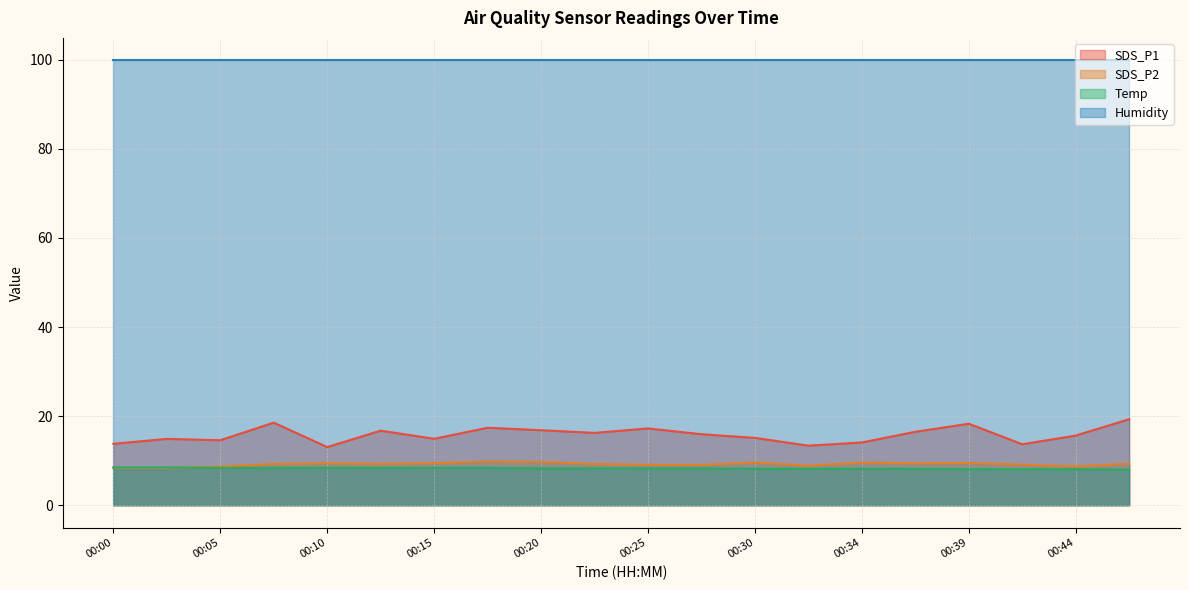

What is the minimum value for SDS_P1?

13.1